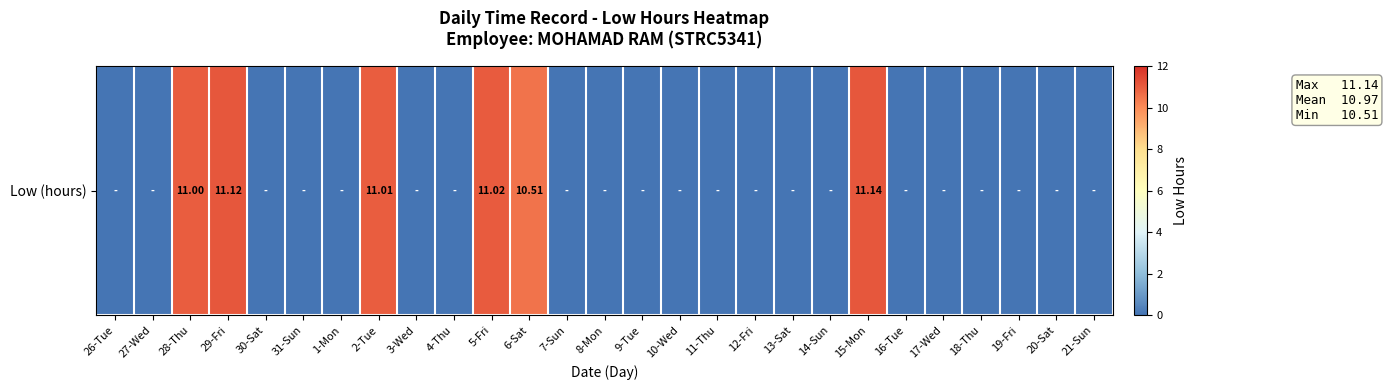

What is the greatest value displayed?

11.1